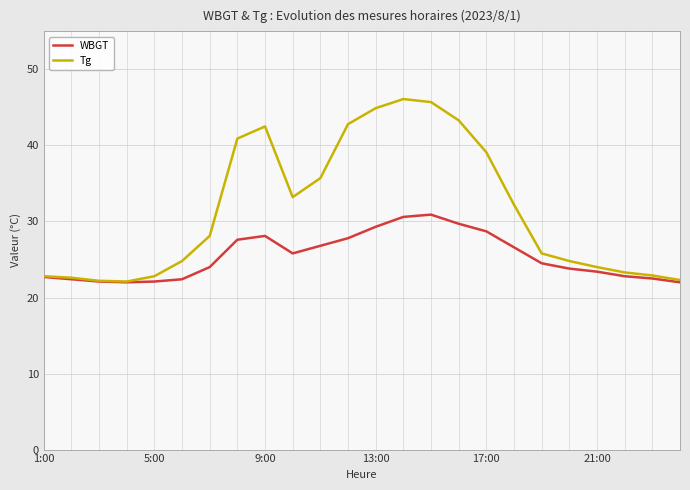

What is the minimum value for Tg?

22.1